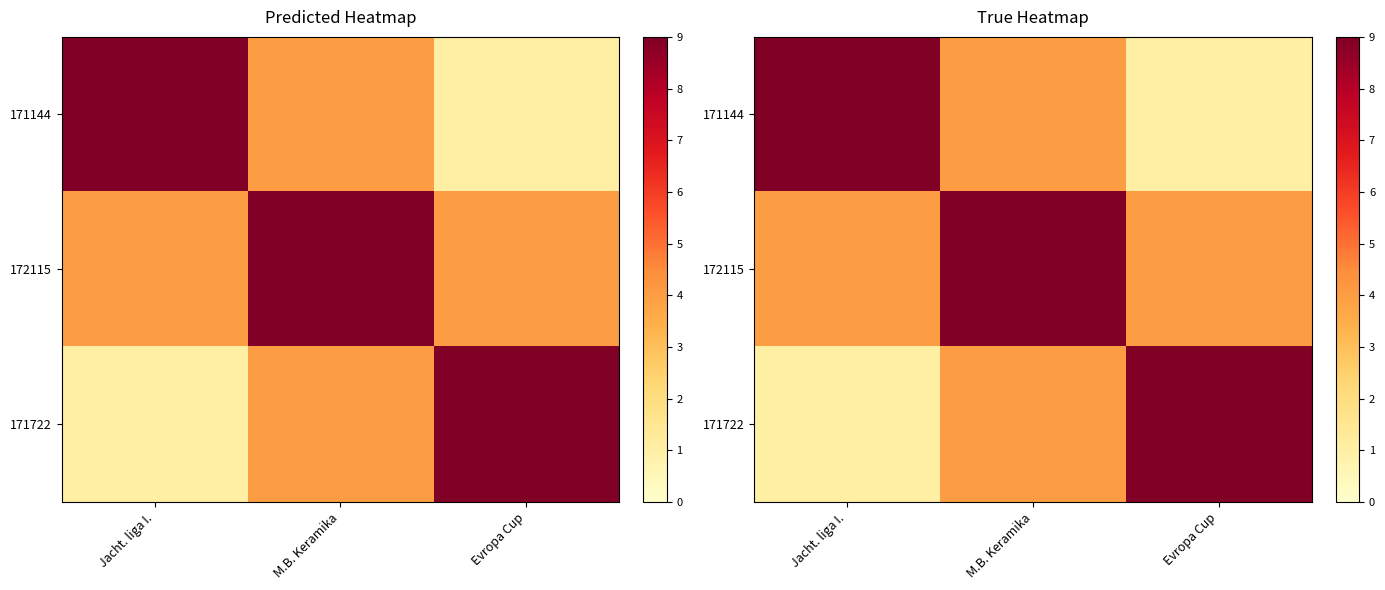

Is it true that 171144 equals 13 at Jacht. liga I.?

False